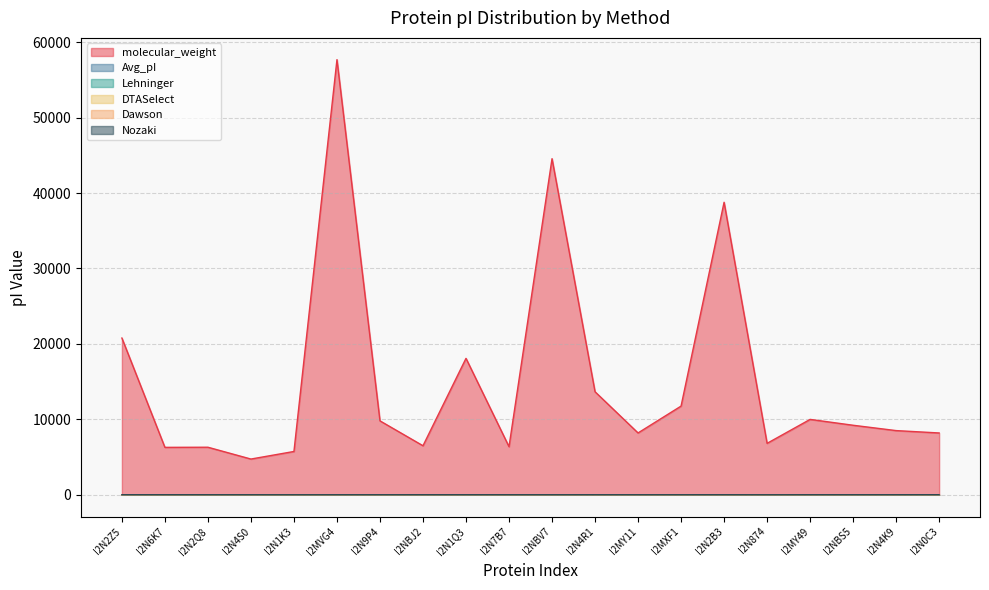

What is the lowest value of the molecular_weight series?

4736.0